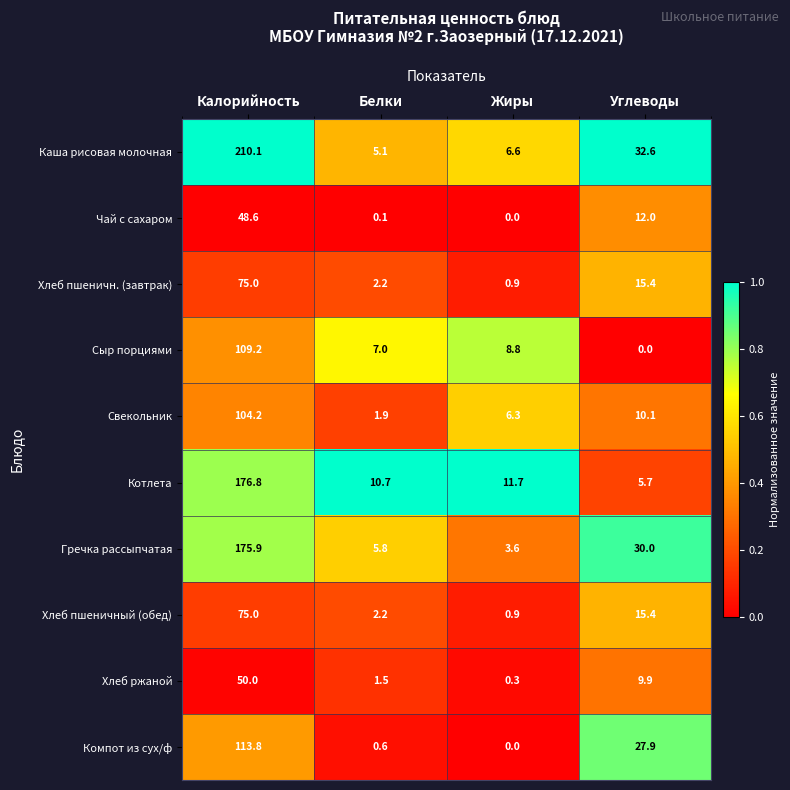

At which category is the sum across all series the highest?

Калорийность